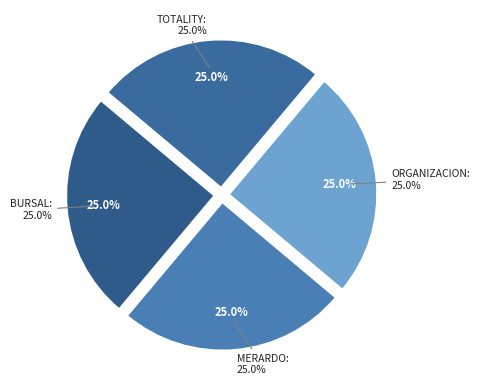

What is the ratio of the value at BURSAL ASESORIA & SERVICIOS to the value at MERARDO MARCIAL MARTINEZ ROMERO?

1.0